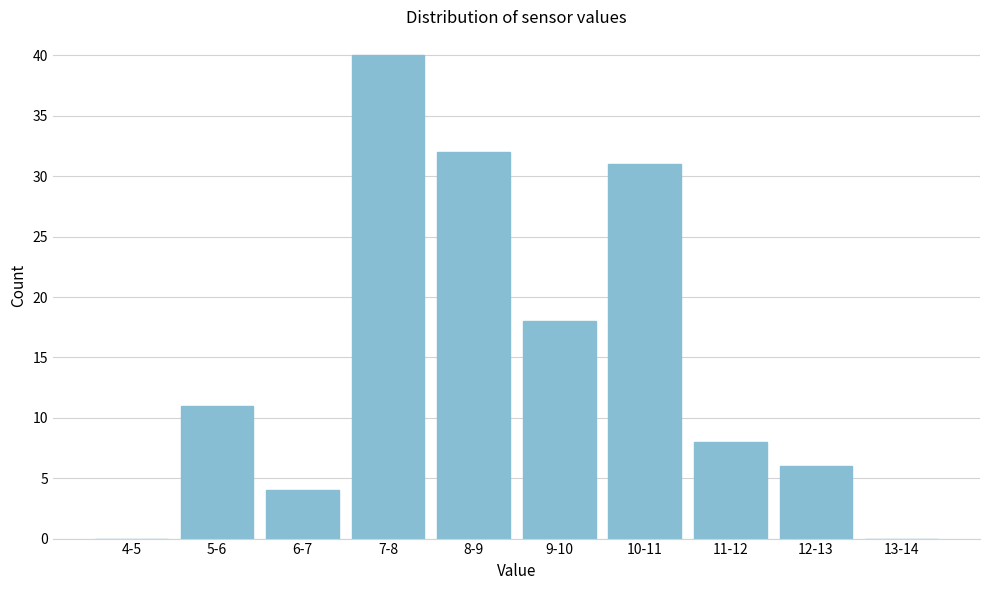

Reading left to right, transcribe all the data shown in this chart.

4-5=0	5-6=11	6-7=4	7-8=40	8-9=32	9-10=18	10-11=31	11-12=8	12-13=6	13-14=0